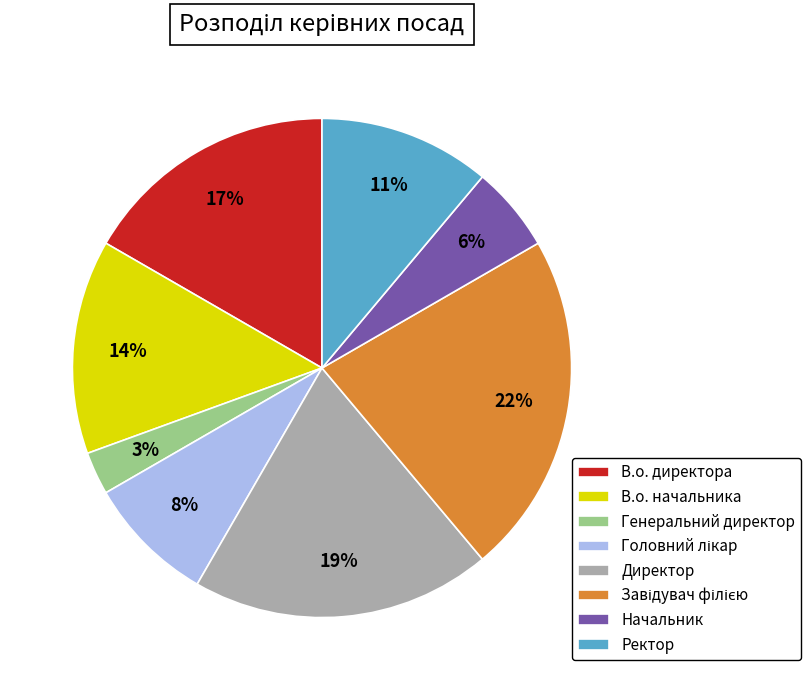

What is the smallest slice in the pie chart?

Генеральний директор